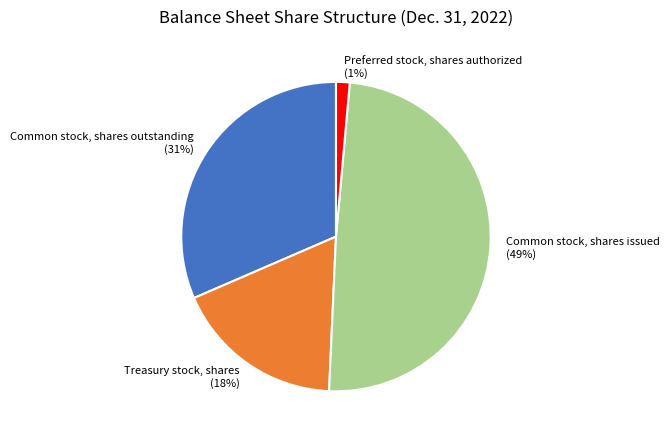

Is Treasury stock, shares the majority of the pie?

No